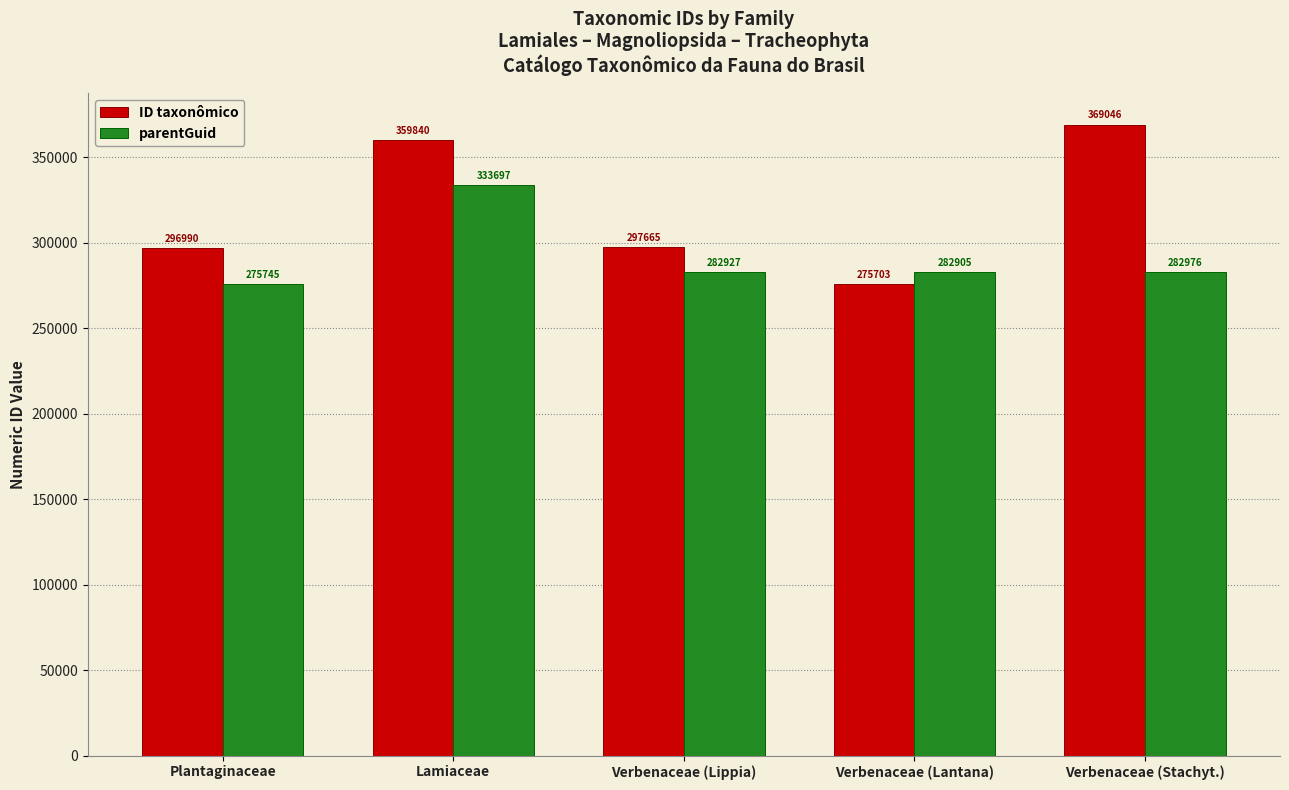

True or false: ID taxonômico has a value of 71846 at Verbenaceae (Lippia).

False